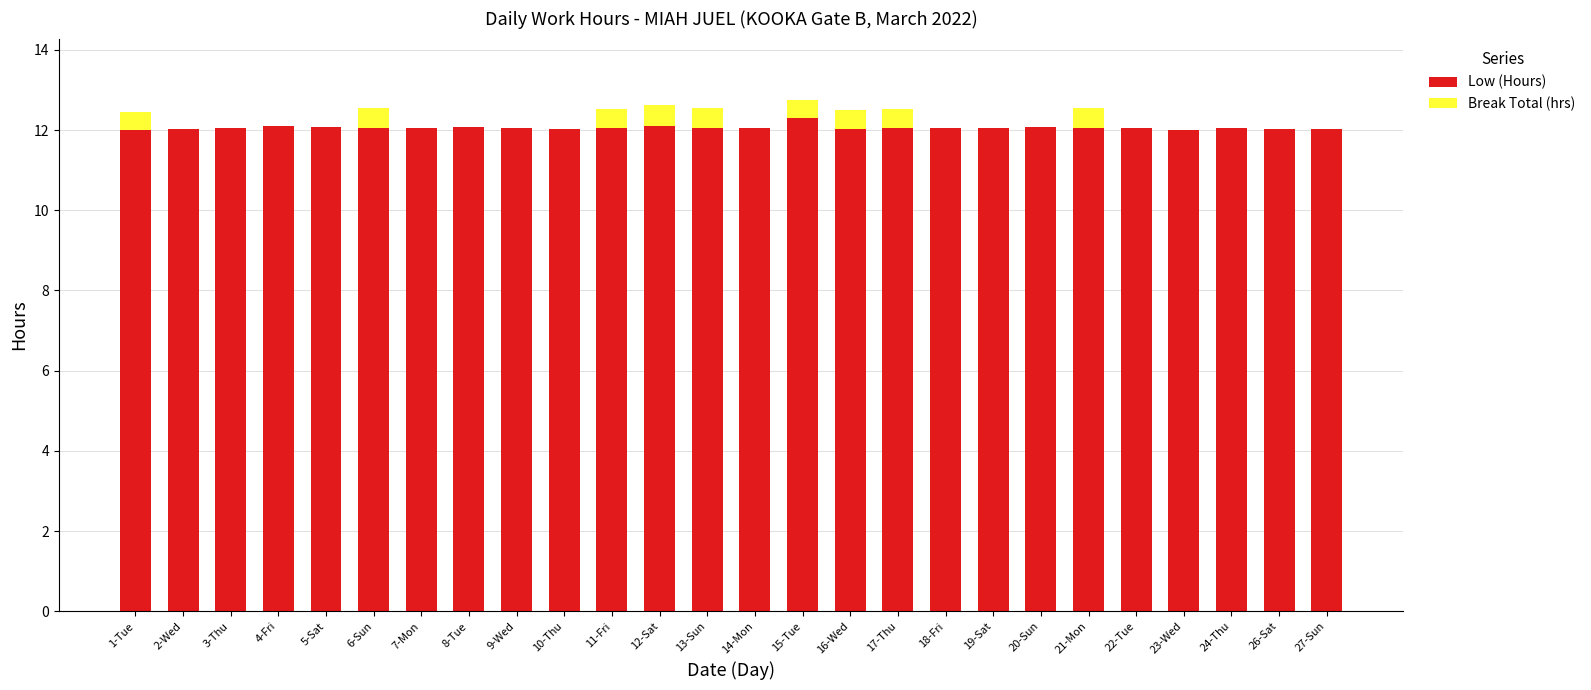

What is the maximum value for Low (Hours)?

12.3